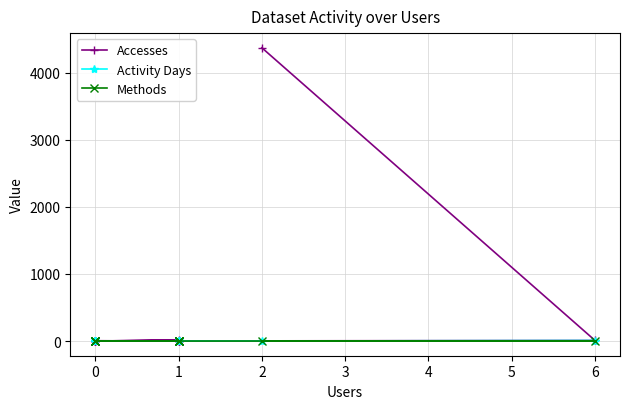

How many lines are shown in the chart?

3